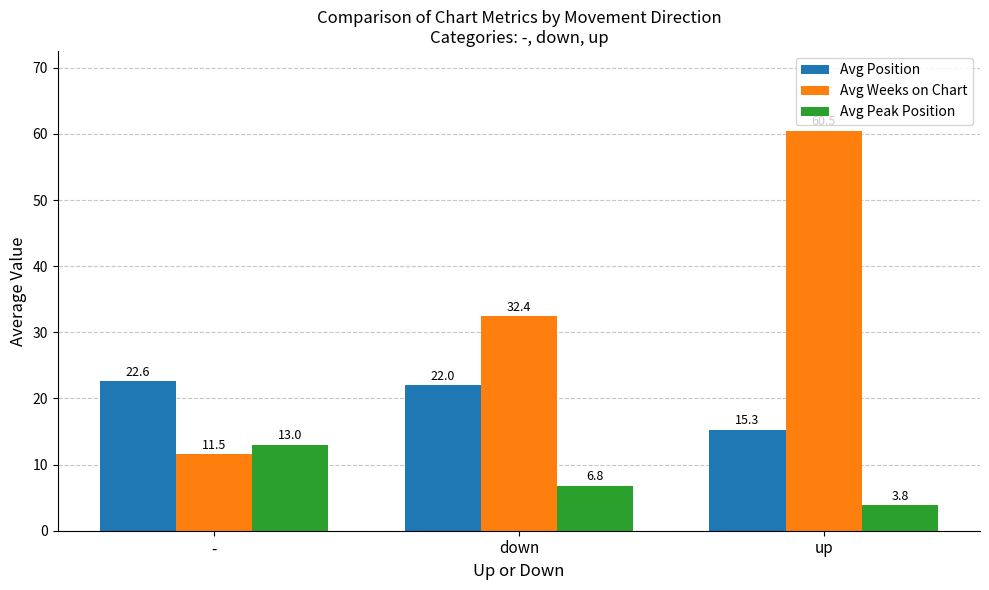

What are all the series names shown in the legend?

Avg Position, Avg Weeks on Chart, Avg Peak Position